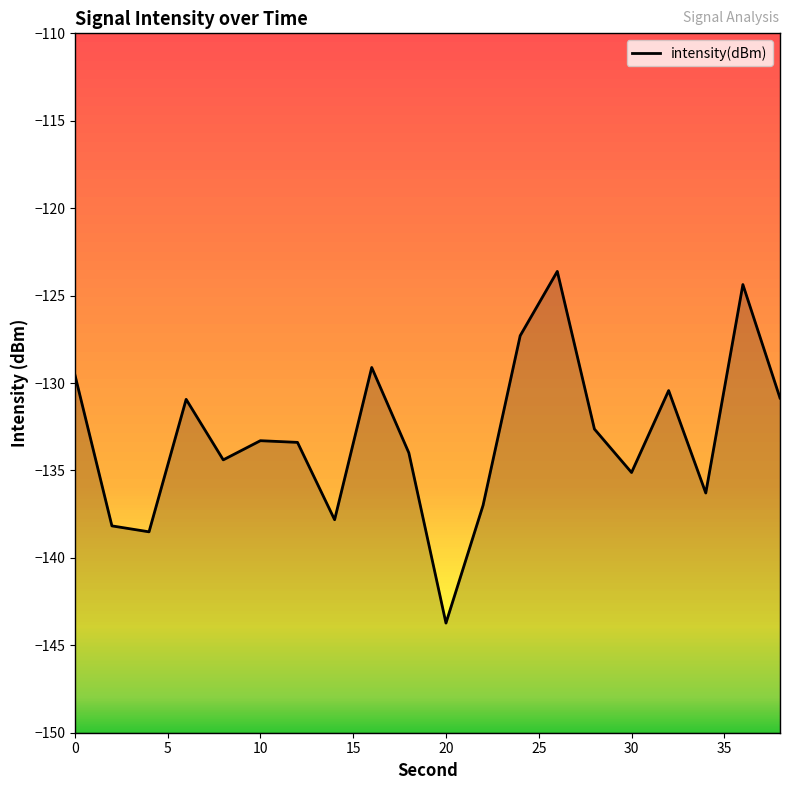

Reading left to right, extract all data points from this chart.

-129.5	-138.2	-138.5	-130.9	-134.4	-133.3	-133.4	-137.8	-129.1	-134.0	-143.7	-137.0	-127.3	-123.6	-132.6	-135.1	-130.4	-136.3	-124.4	-130.9